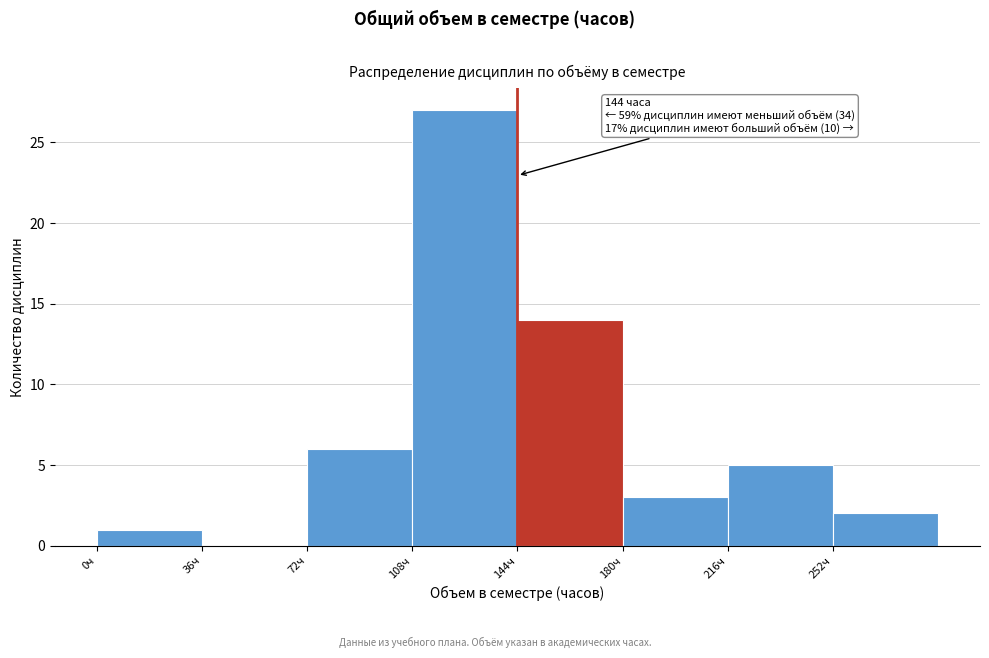

Over which range of the x-axis is the bar tallest?

108 to 144